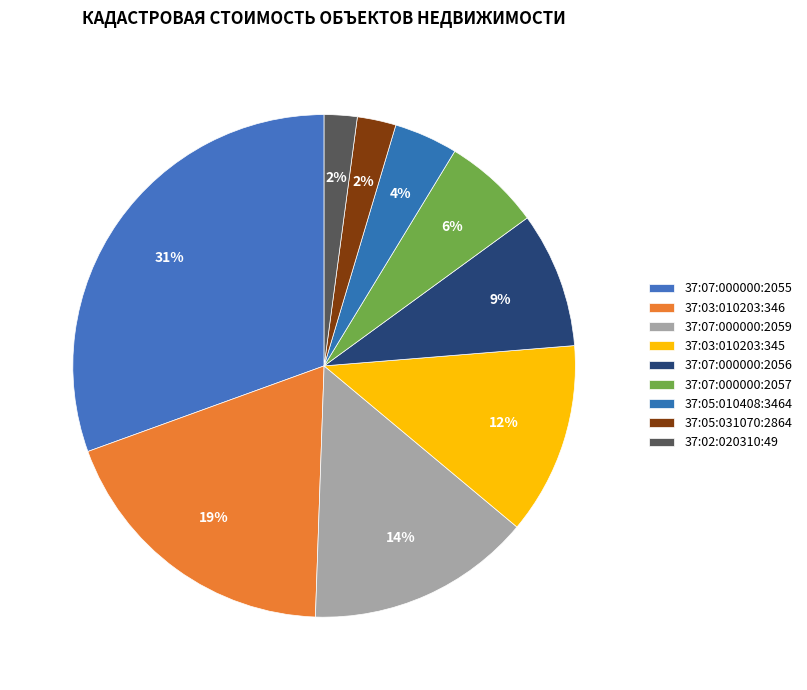

To the nearest percent, what is the difference between the largest and smallest slice percentages?

28%